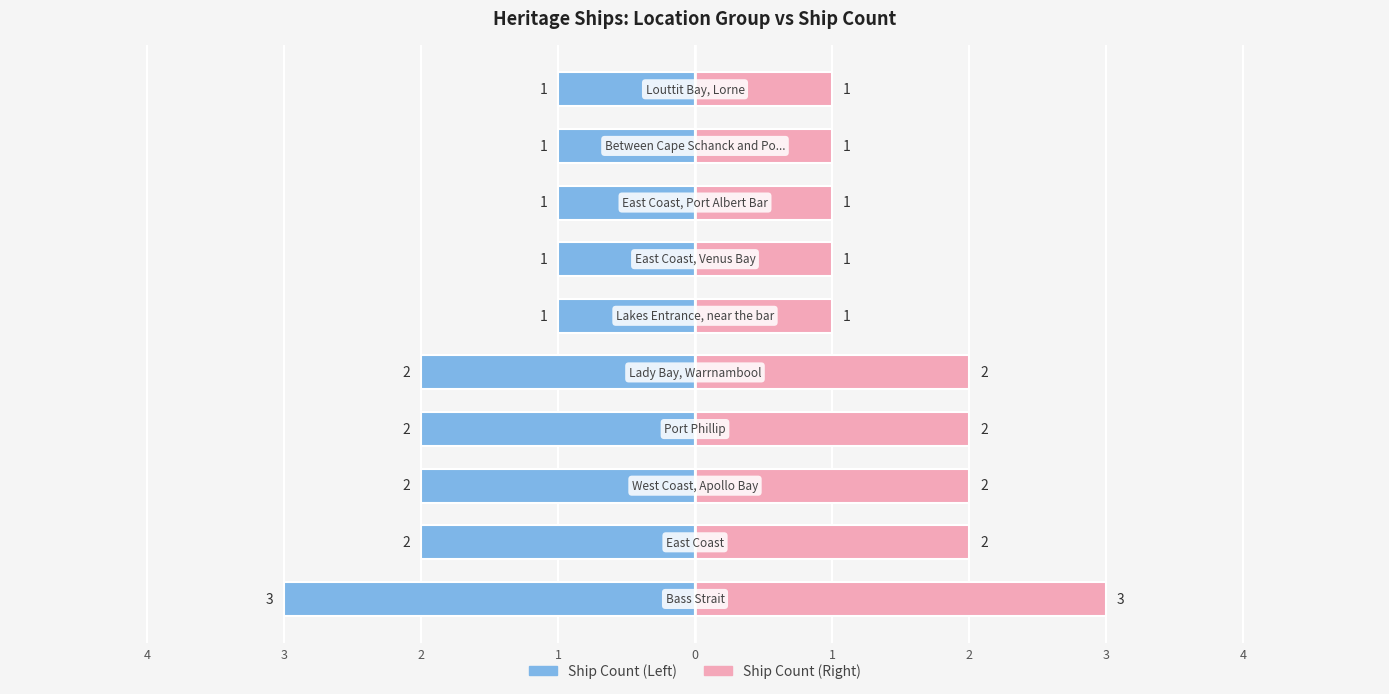

What value does the Ship Count (Right) series have at 9?

1